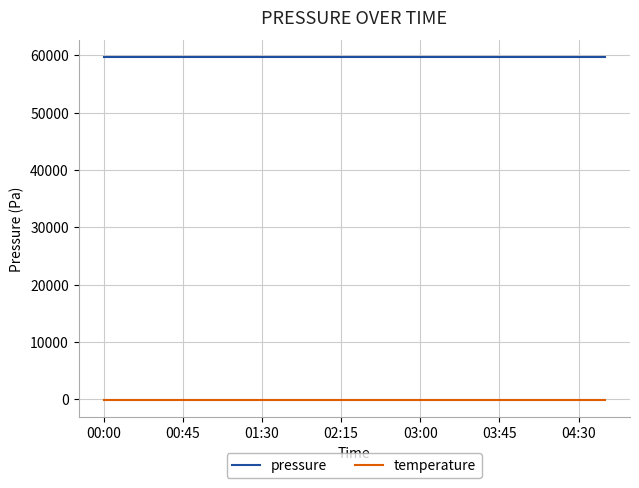

True or false: temperature and pressure cross at least once.

False